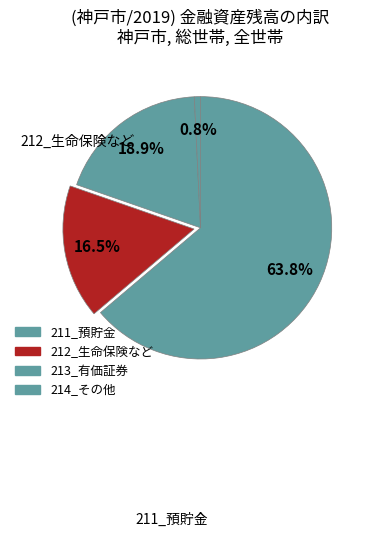

Combined, do 212_生命保険など and 214_その他 account for over 50%?

No